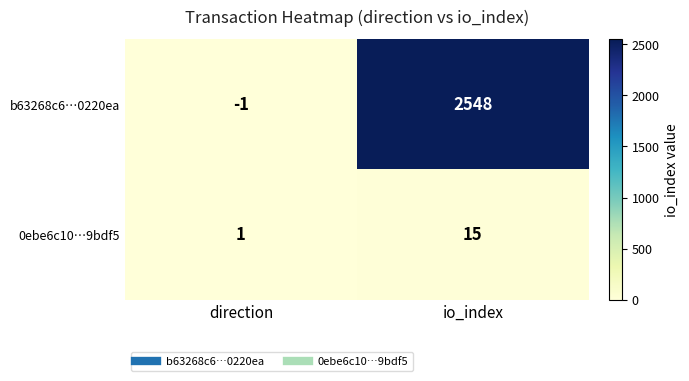

Reading left to right, transcribe all the data shown in this chart.

b63268c6…0220ea: -1	2548
0ebe6c10…9bdf5: 1	15